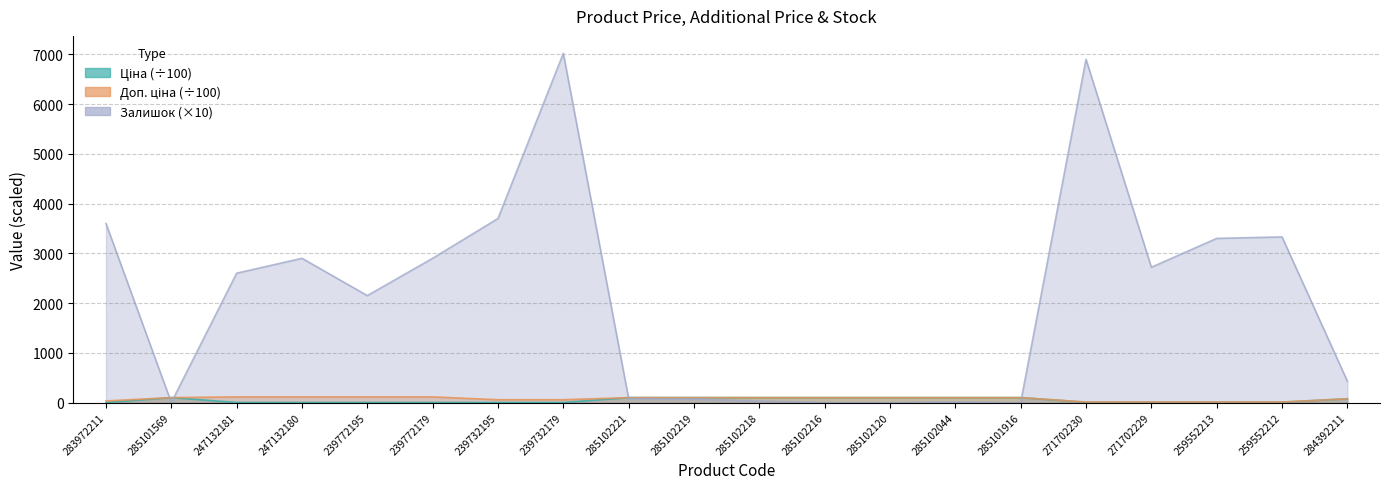

Which series has the largest range (max minus min)?

Залишок